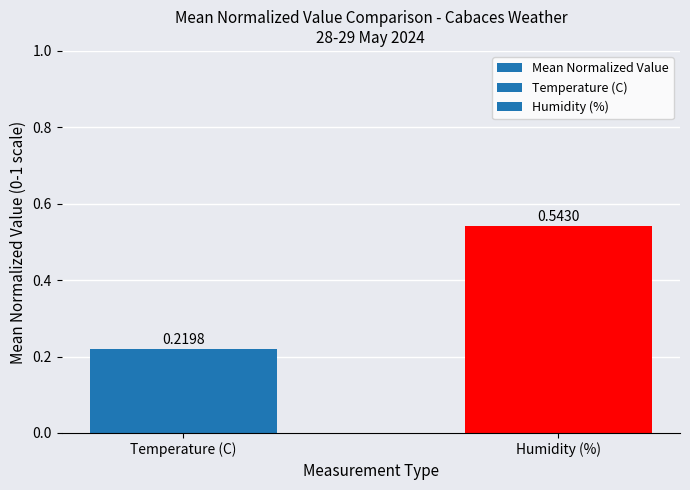

What is the label of the 2nd bar from the left?

Humidity (%)